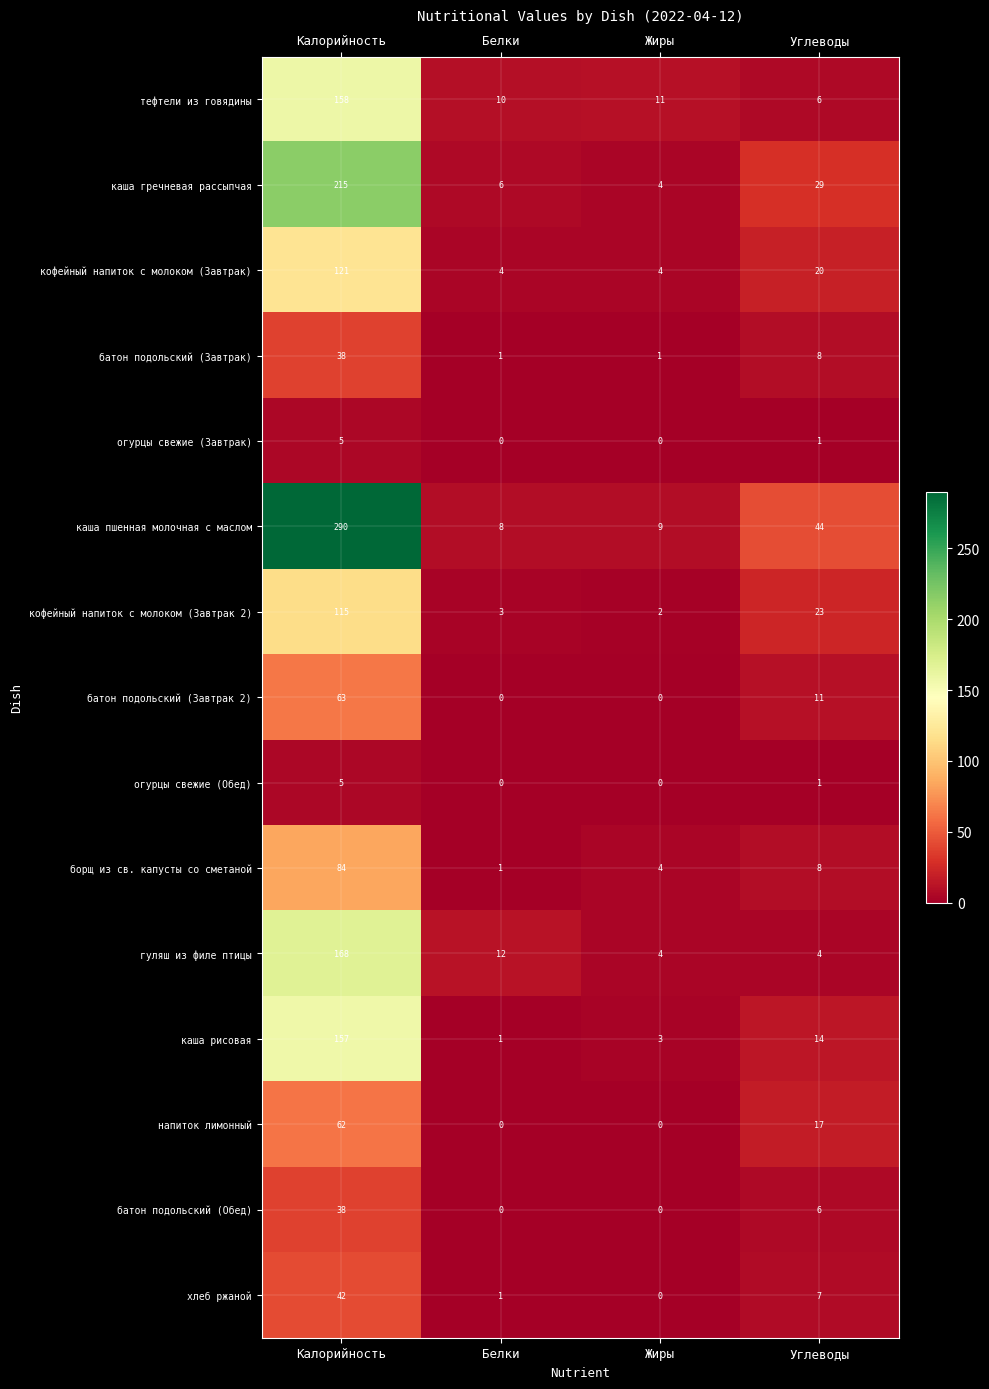

True or false: каша рисовая has a value of 5 at Углеводы.

False